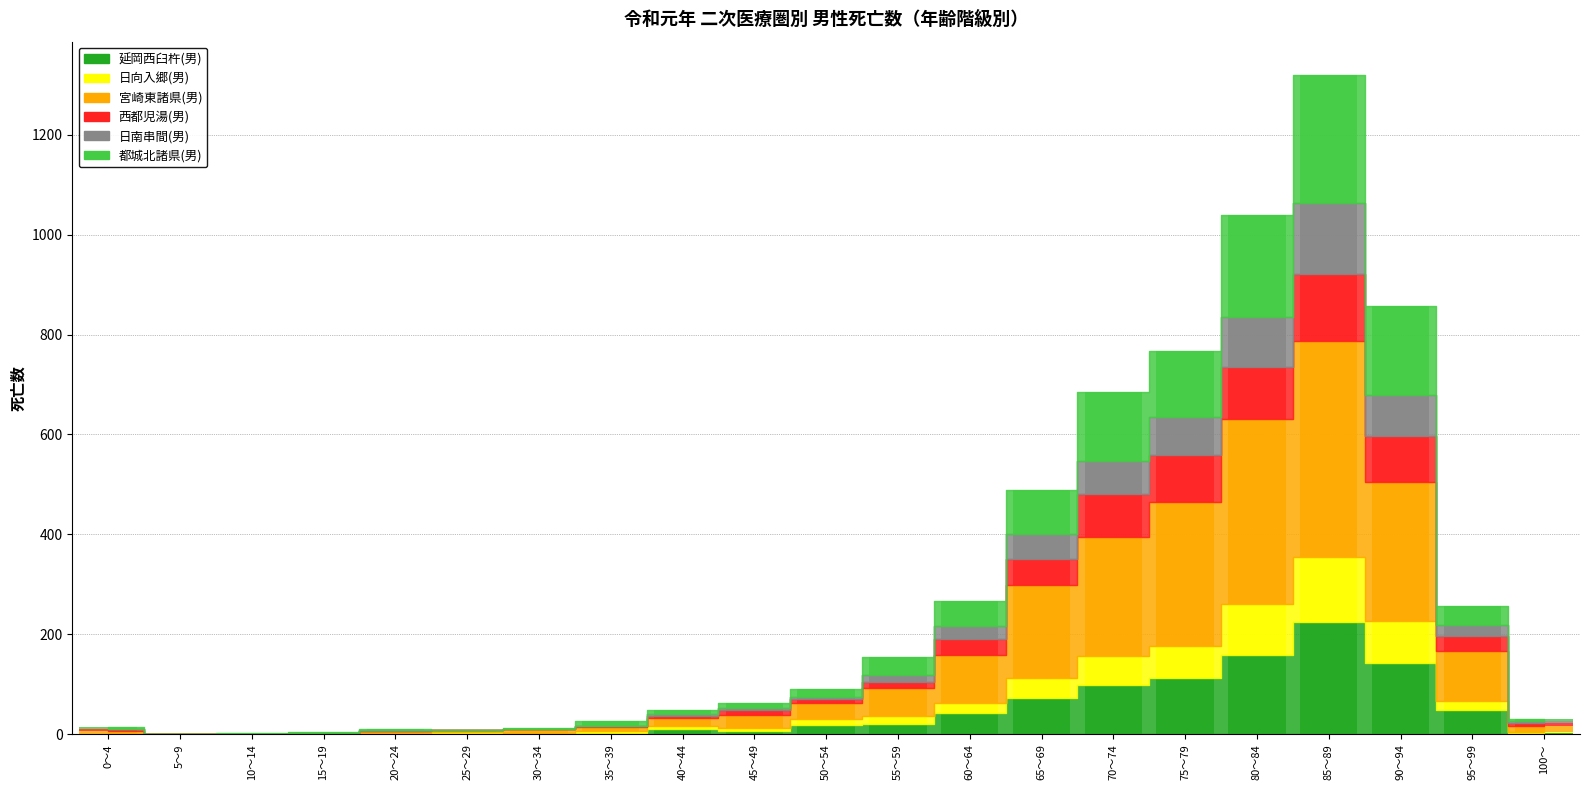

The 日南串間(男) series shows 78 at 35～39. True or false?

False